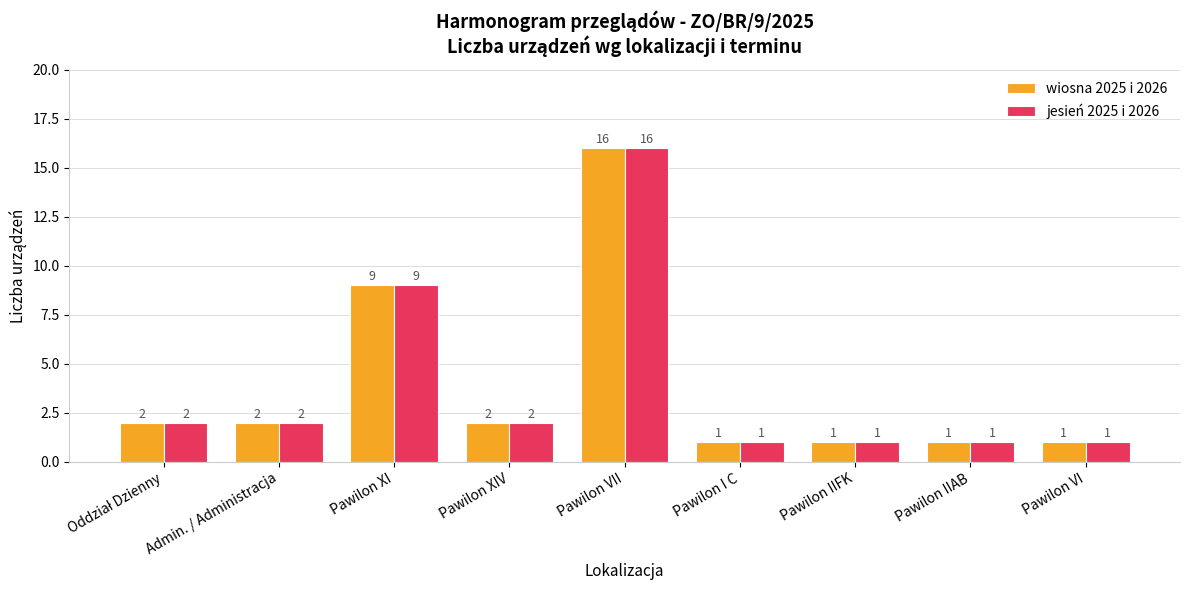

At which label is wiosna 2025 i 2026 closest to 8?

Pawilon XI